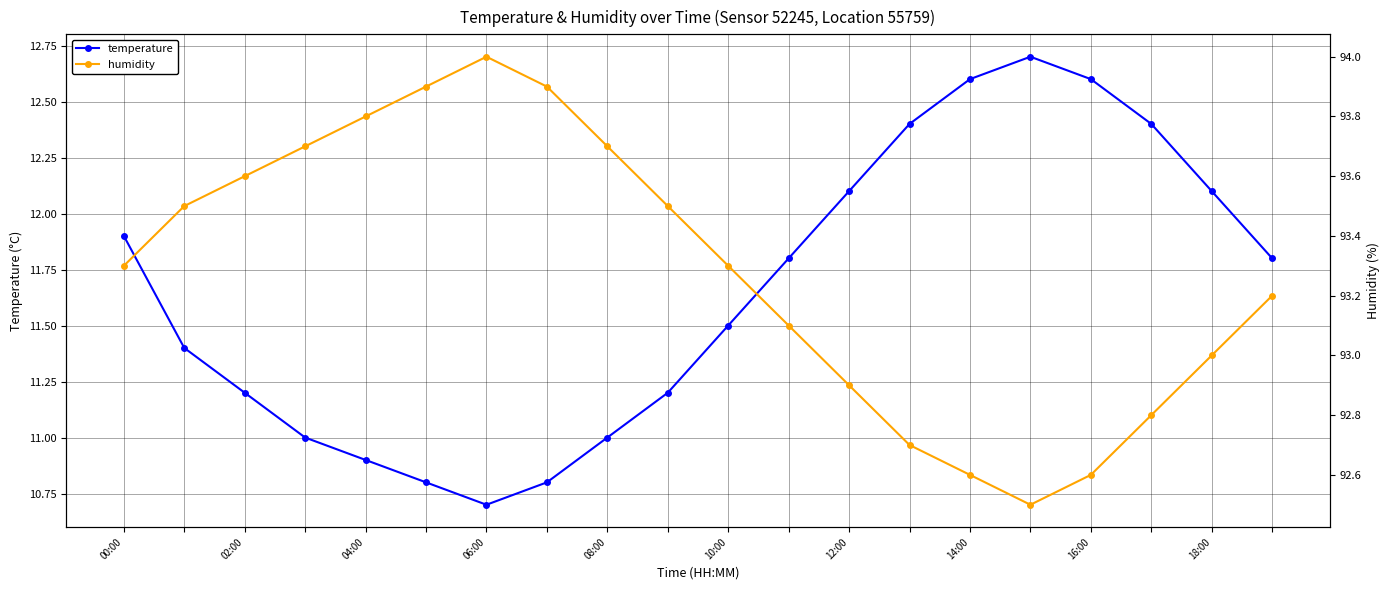

What is the minimum value for temperature?

10.7